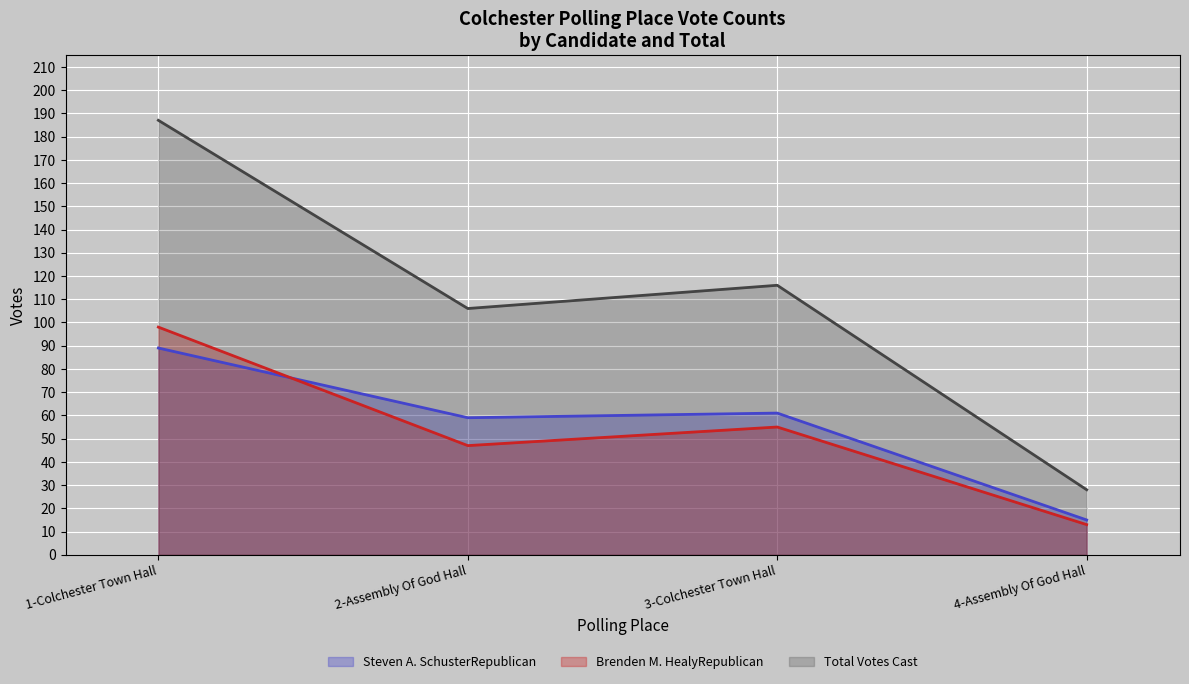

What value does the Steven A. SchusterRepublican series have at 1-Colchester Town Hall, to the nearest 10?

90